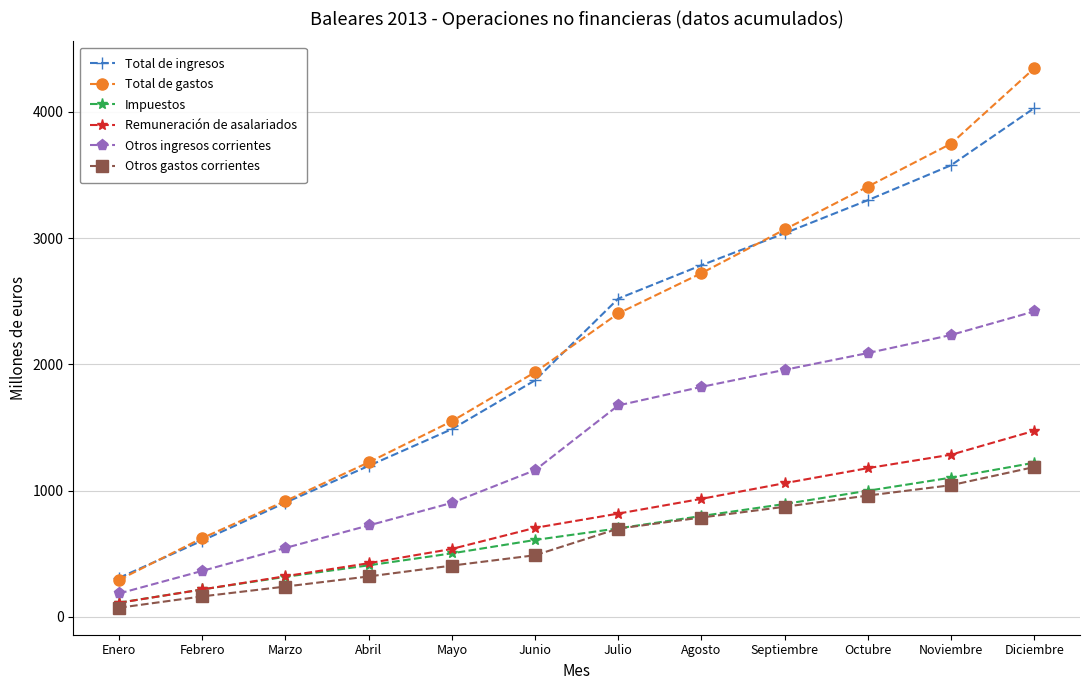

Reading left to right, list all the values displayed in this chart.

Total de ingresos: Enero=308	Febrero=603	Marzo=904	Abril=1195	Mayo=1486	Junio=1873	Julio=2520	Agosto=2785	Septiembre=3038	Octubre=3300	Noviembre=3577	Diciembre=4030
Total de gastos: Enero=292	Febrero=623	Marzo=917	Abril=1223	Mayo=1549	Junio=1937	Julio=2403	Agosto=2722	Septiembre=3068	Octubre=3408	Noviembre=3748	Diciembre=4345
Impuestos: Enero=111	Febrero=216	Marzo=316	Abril=407	Mayo=502	Junio=608	Julio=700	Agosto=798	Septiembre=893	Octubre=998	Noviembre=1102	Diciembre=1220
Remuneración de asalariados: Enero=110	Febrero=216	Marzo=321	Abril=424	Mayo=537	Junio=704	Julio=817	Agosto=934	Septiembre=1058	Octubre=1177	Noviembre=1284	Diciembre=1473
Otros ingresos corrientes: Enero=184	Febrero=363	Marzo=545	Abril=723	Mayo=902	Junio=1161	Julio=1674	Agosto=1821	Septiembre=1956	Octubre=2089	Noviembre=2232	Diciembre=2419
Otros gastos corrientes: Enero=71	Febrero=161	Marzo=239	Abril=319	Mayo=405	Junio=487	Julio=698	Agosto=786	Septiembre=871	Octubre=960	Noviembre=1042	Diciembre=1186